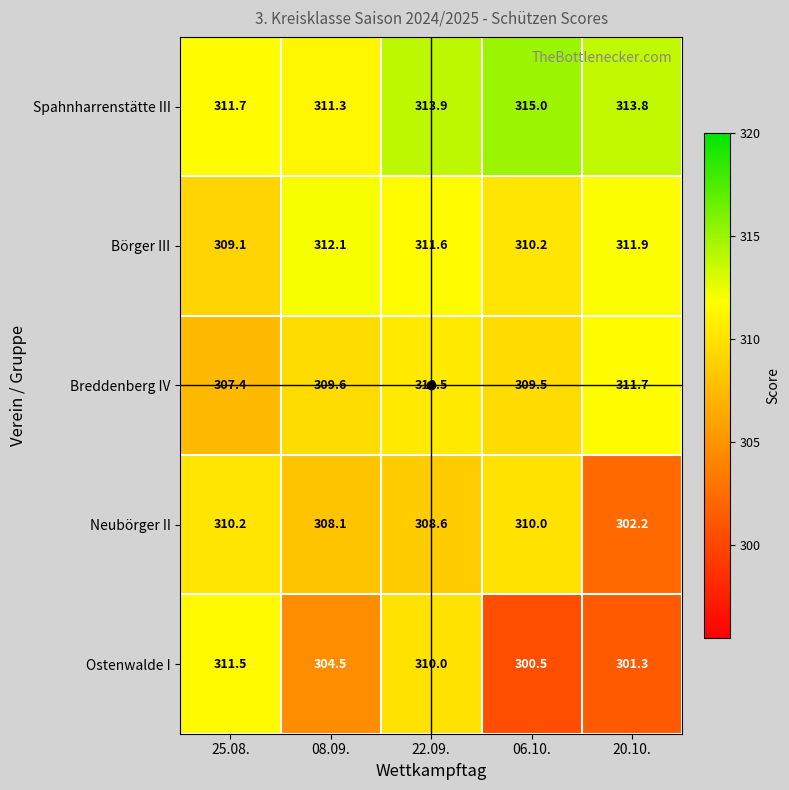

What is the sum of all Spahnharrenstätte III values?

1565.7